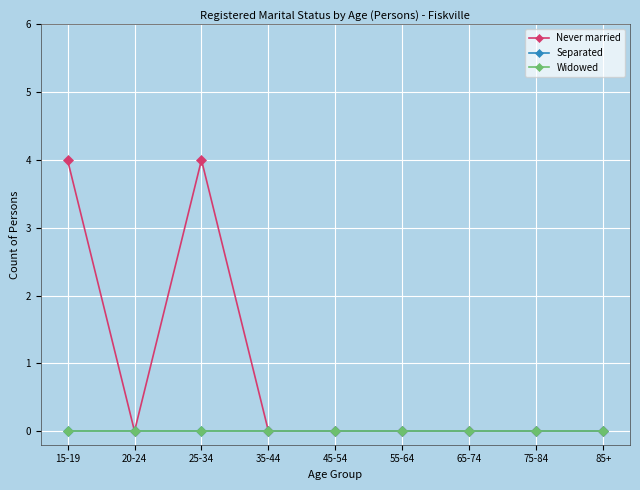

What is the label of the 4th point from the right?

55-64